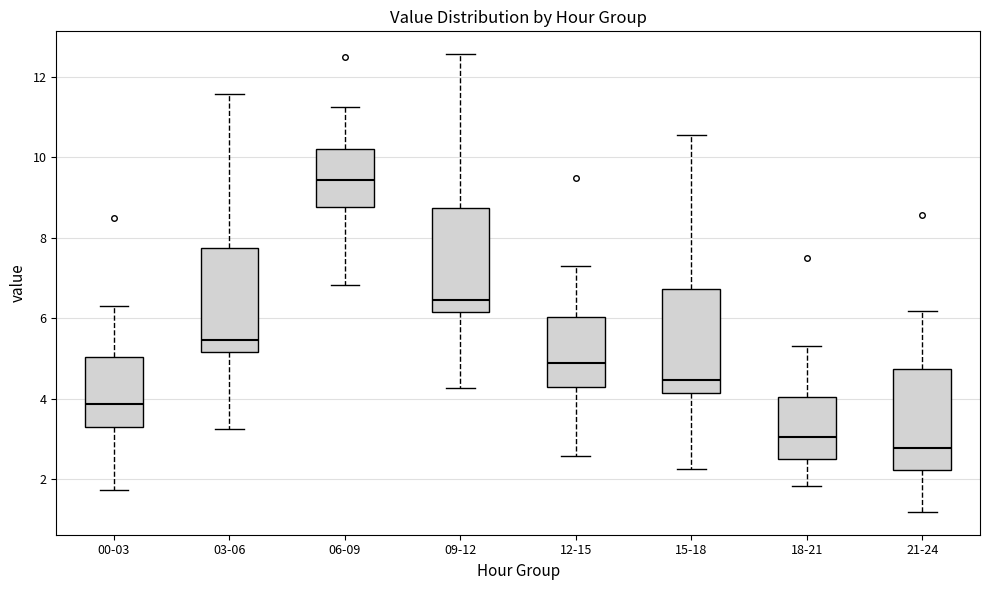

Reading left to right, transcribe this box plot: for each box, give where its median line is, the range the box spans, and where its two whiskers end, as read against the y-axis. The values are not printed on the chart, so give them approximately, as read against the axis.

00-03: median 3.8, box 3.2 to 5.0, whiskers 1.8 to 6.4
03-06: median 5.4, box 5.2 to 7.8, whiskers 3.2 to 11.6
06-09: median 9.4, box 8.8 to 10.2, whiskers 6.8 to 11.2
09-12: median 6.4, box 6.2 to 8.8, whiskers 4.2 to 12.6
12-15: median 4.8, box 4.2 to 6.0, whiskers 2.6 to 7.4
15-18: median 4.4, box 4.2 to 6.8, whiskers 2.2 to 10.6
18-21: median 3.0, box 2.4 to 4.0, whiskers 1.8 to 5.4
21-24: median 2.8, box 2.2 to 4.8, whiskers 1.2 to 6.2